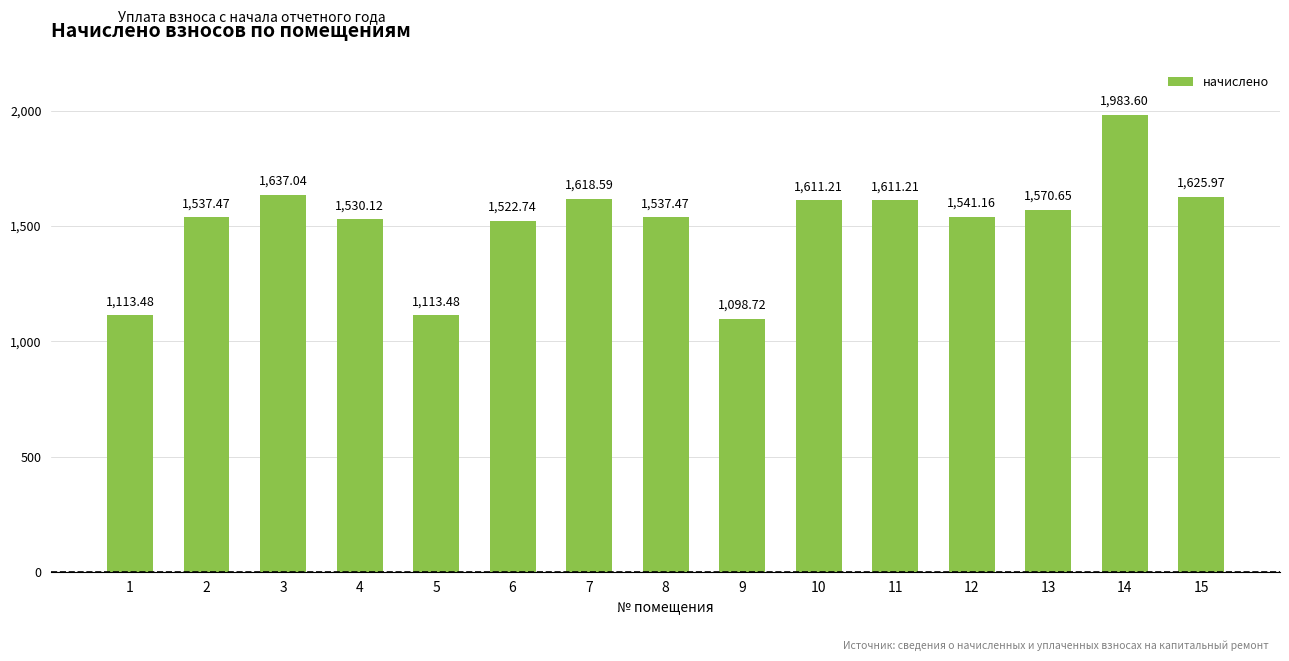

What is the value of the 13th bar from the left?

1570.7